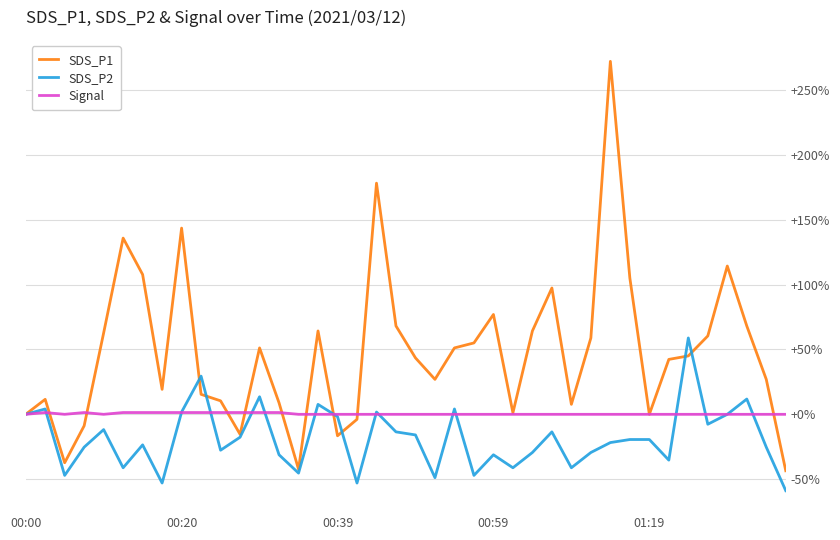

What is the minimum value shown in the chart?

-58.8